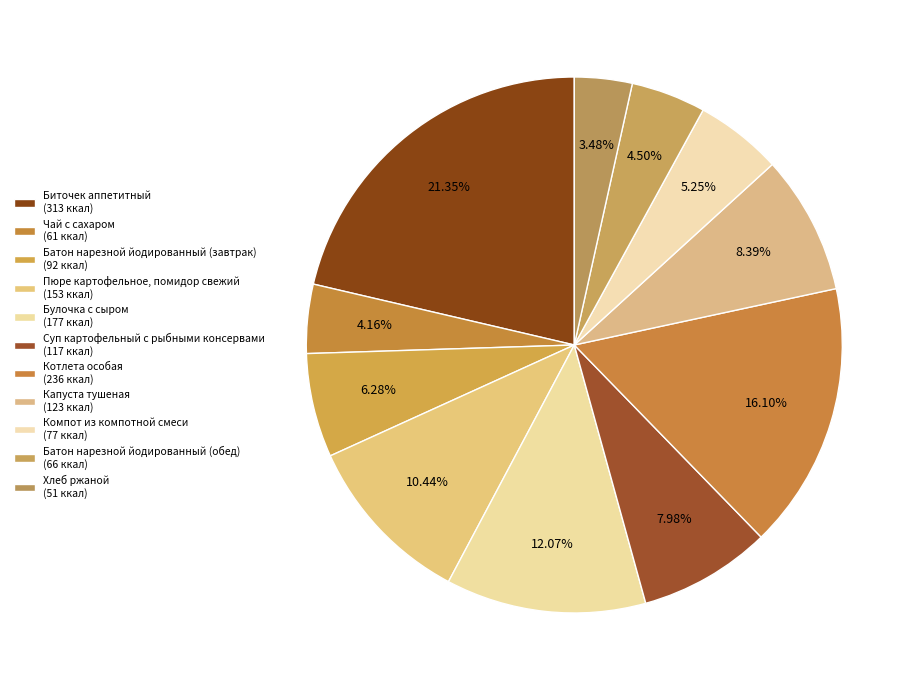

Count the number of slices in the pie.

11